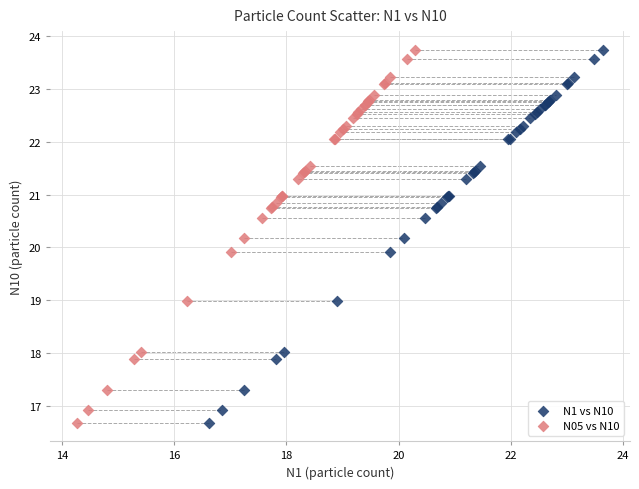

What are all the series names shown in the legend?

N1 vs N10, N05 vs N10